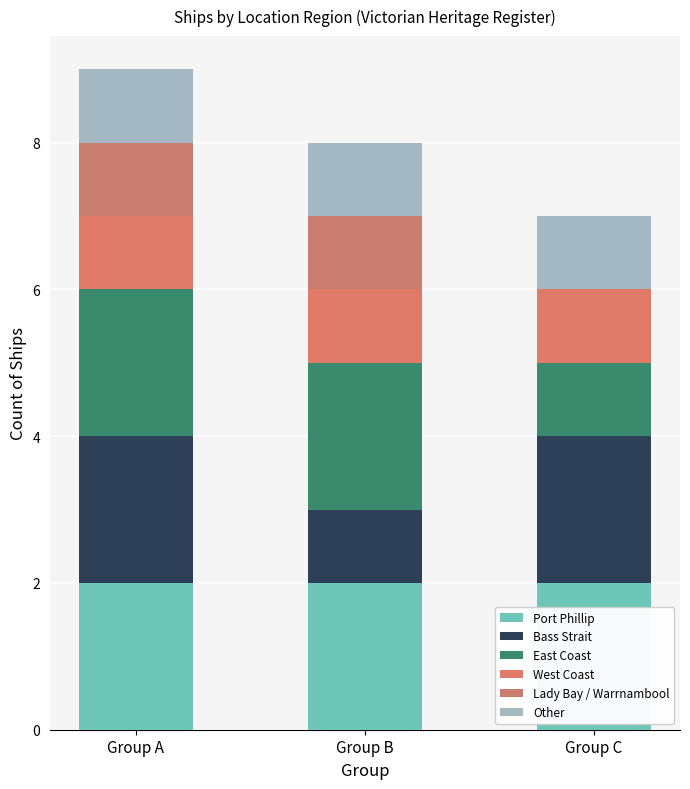

The value of Port Phillip at Group C is 3. True or false?

False